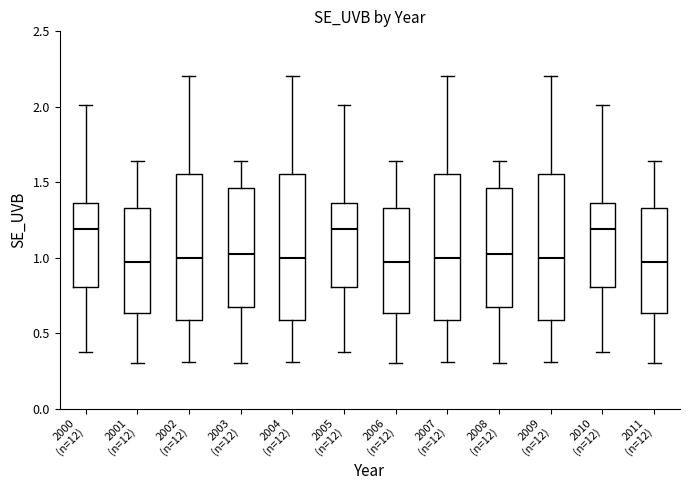

Reading left to right, transcribe this box plot: for each box, give where its median line is, the range the box spans, and where its two whiskers end, as read against the y-axis. The values are not printed on the chart, so give them approximately, as read against the axis.

2000 (n=12): median 1.20, box 0.80 to 1.35, whiskers 0.40 to 2.00
2001 (n=12): median 0.95, box 0.65 to 1.35, whiskers 0.30 to 1.65
2002 (n=12): median 1.00, box 0.60 to 1.55, whiskers 0.30 to 2.20
2003 (n=12): median 1.00, box 0.65 to 1.45, whiskers 0.30 to 1.65
2004 (n=12): median 1.00, box 0.60 to 1.55, whiskers 0.30 to 2.20
2005 (n=12): median 1.20, box 0.80 to 1.35, whiskers 0.40 to 2.00
2006 (n=12): median 0.95, box 0.65 to 1.35, whiskers 0.30 to 1.65
2007 (n=12): median 1.00, box 0.60 to 1.55, whiskers 0.30 to 2.20
2008 (n=12): median 1.00, box 0.65 to 1.45, whiskers 0.30 to 1.65
2009 (n=12): median 1.00, box 0.60 to 1.55, whiskers 0.30 to 2.20
2010 (n=12): median 1.20, box 0.80 to 1.35, whiskers 0.40 to 2.00
2011 (n=12): median 0.95, box 0.65 to 1.35, whiskers 0.30 to 1.65